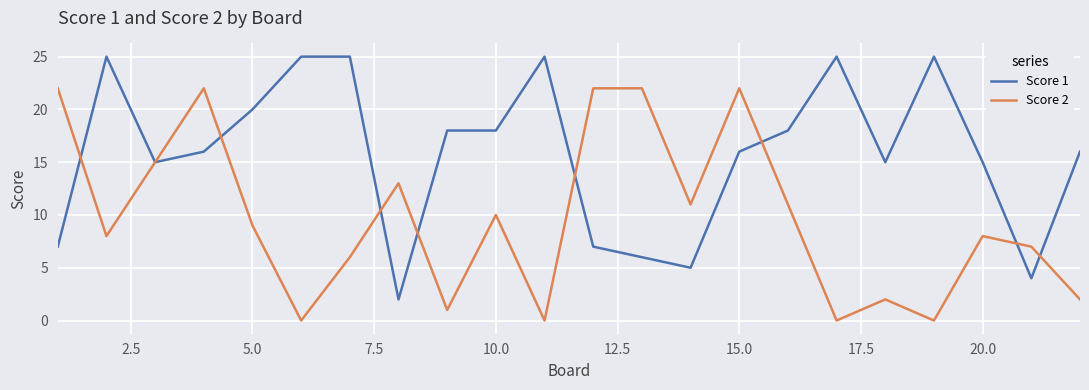

Which series has the largest total across all categories?

Score 1